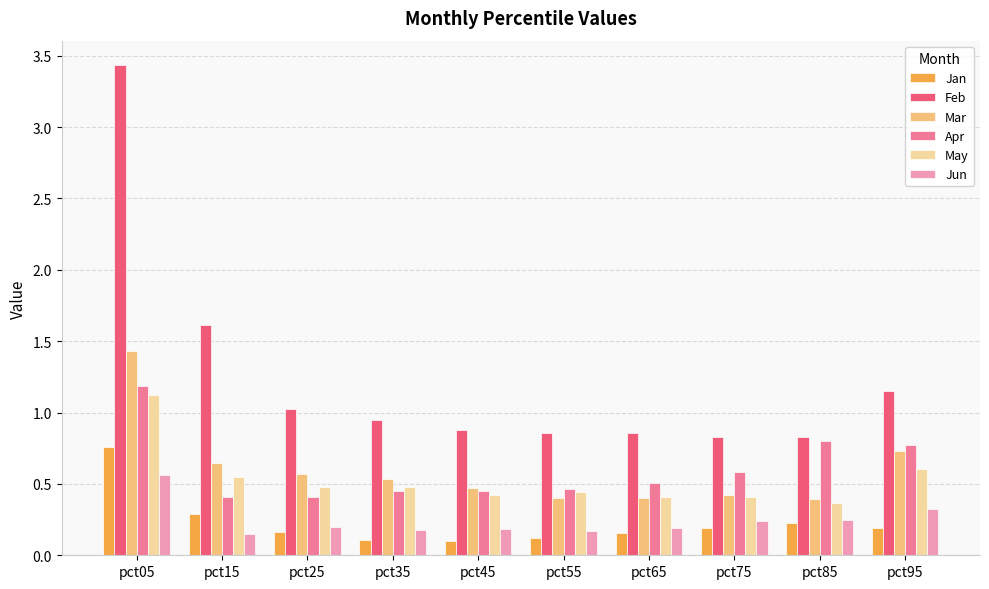

Which series has the widest spread of values?

Feb